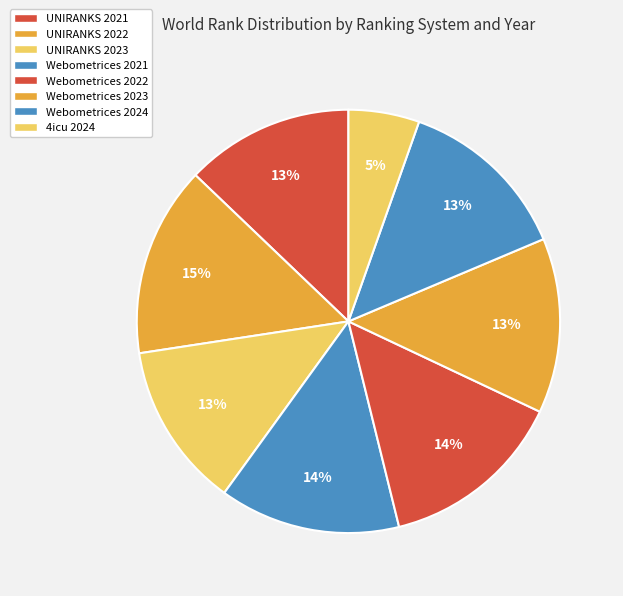

To the nearest percent, what percentage of the pie is 4icu 2024?

5%